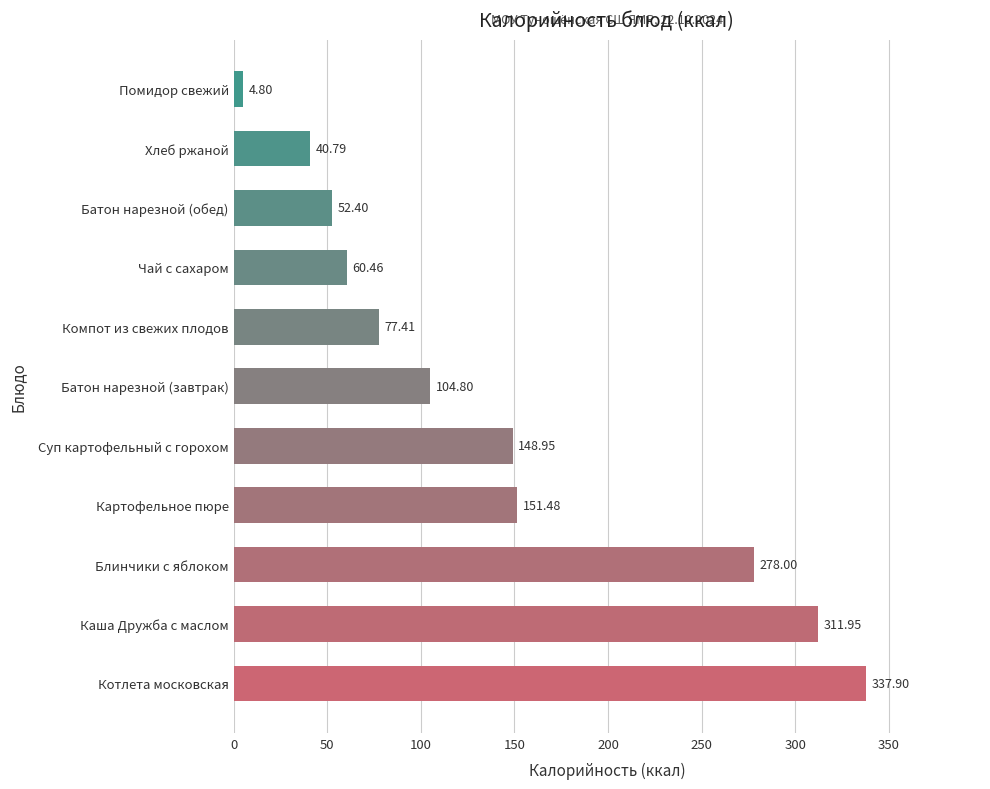

What is the minimum value shown in the chart?

4.8